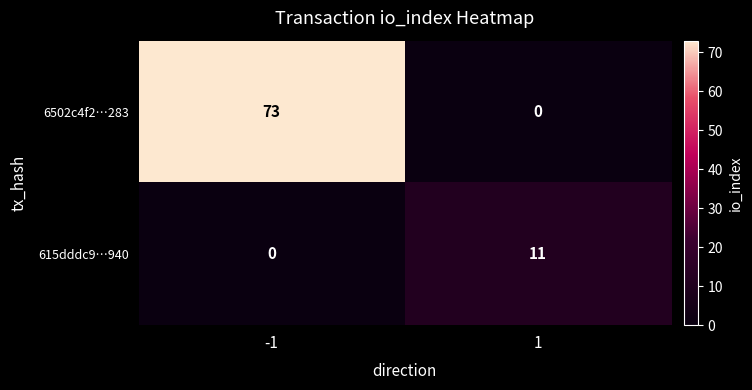

What is the maximum value for 6502c4f2…283?

73